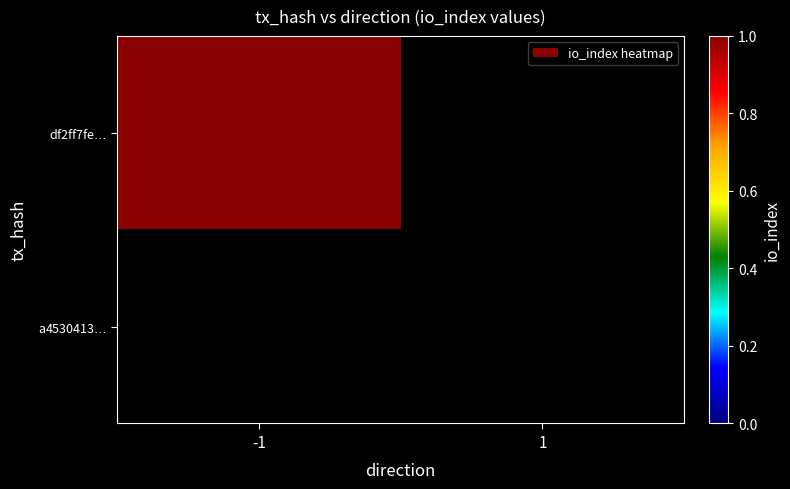

Reading left to right, what are all the values shown in this chart?

df2ff7fefd4fef3c9daf7a5e1129e9f9b7071bc: direction=-1	io_index=1
a4530413a4ce27cc266a37d8e48589bb2ad2523: direction=1	io_index=0